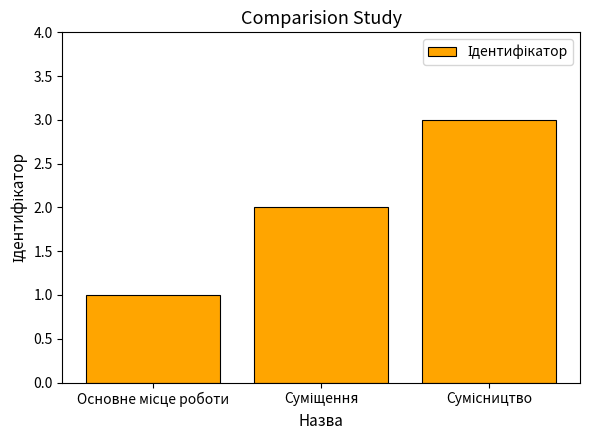

What is the maximum value shown in the chart?

3